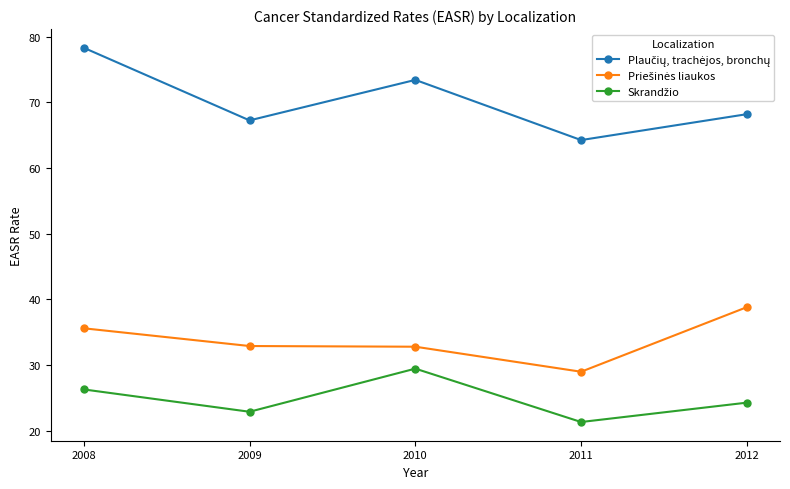

What is the minimum value shown in the chart?

21.3